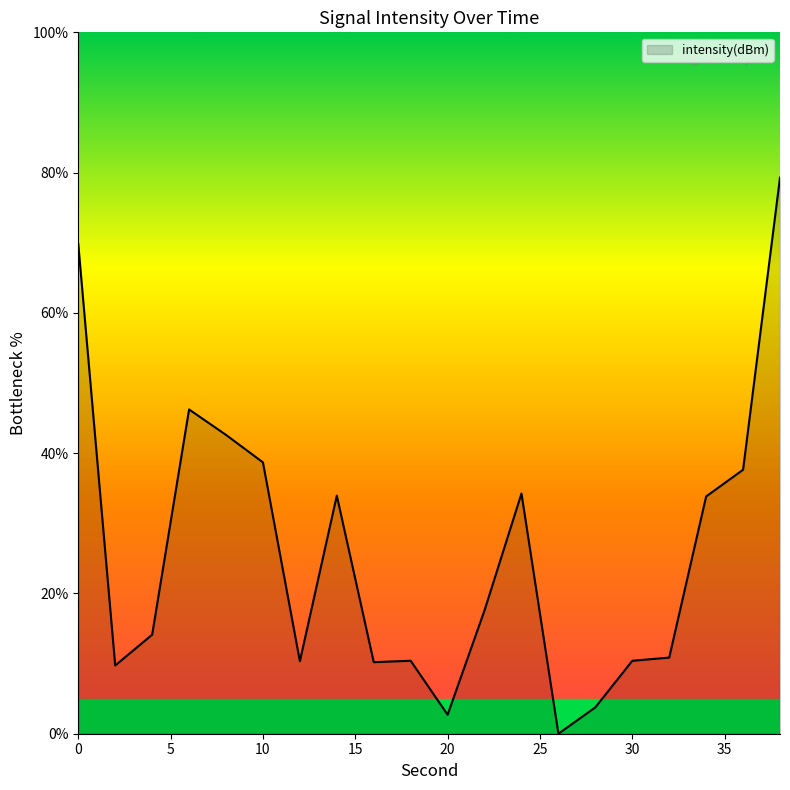

What is the maximum value shown in the chart?

79.3